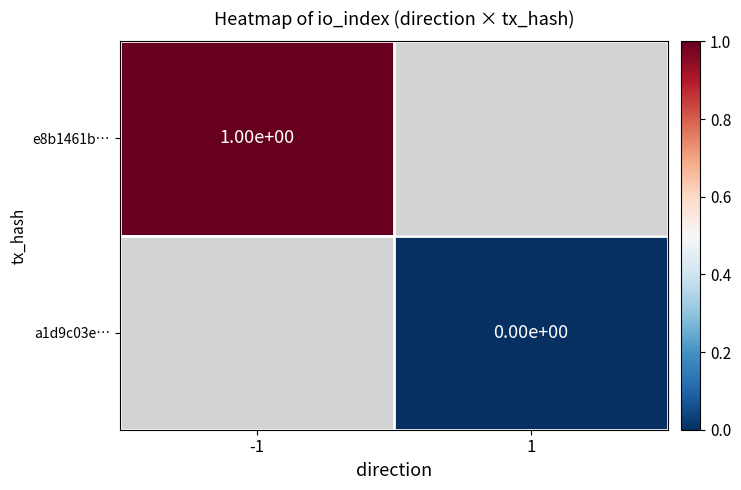

True or false: e8b1461b… has a value of 2 at -1.

False